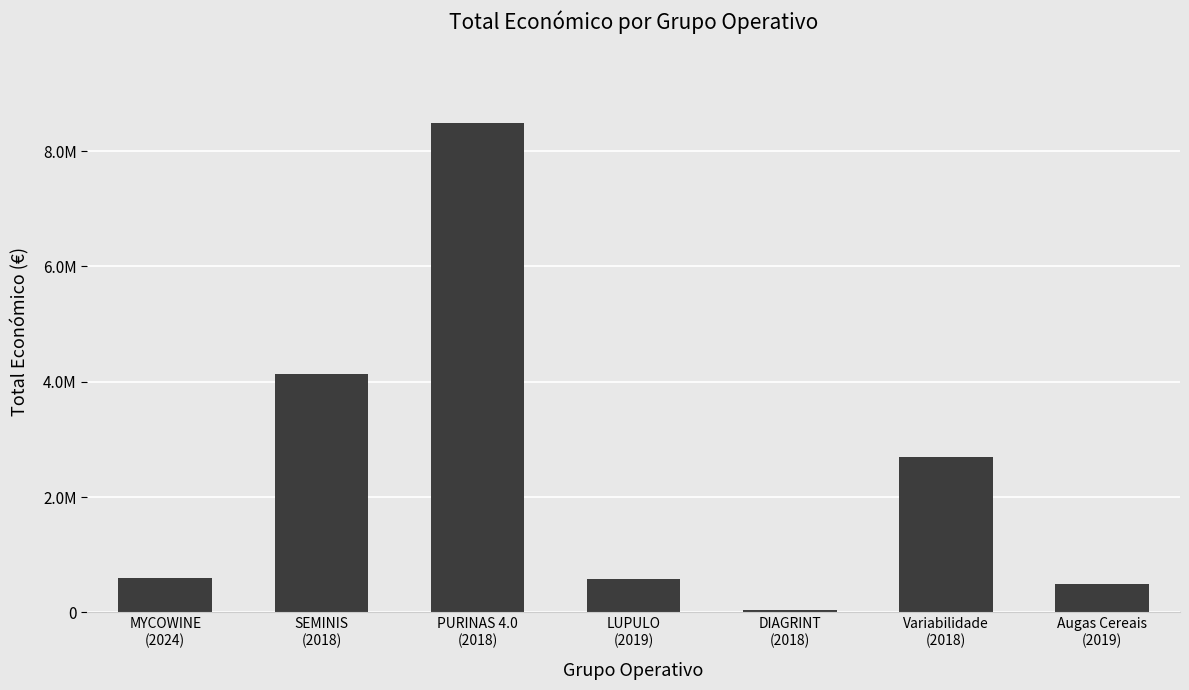

Are the bars horizontal?

No